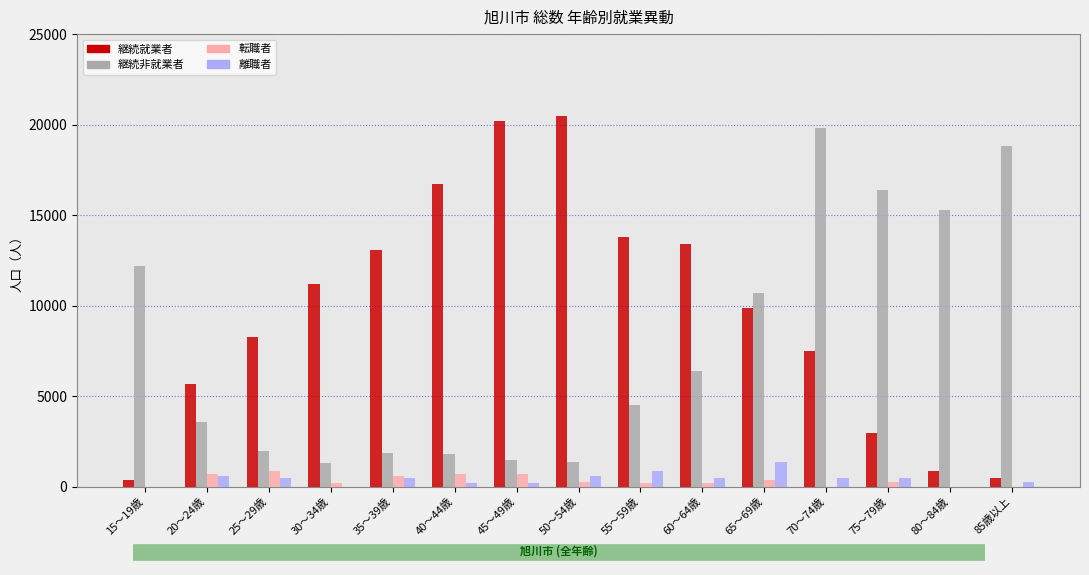

Which series has the largest total across all categories?

継続就業者